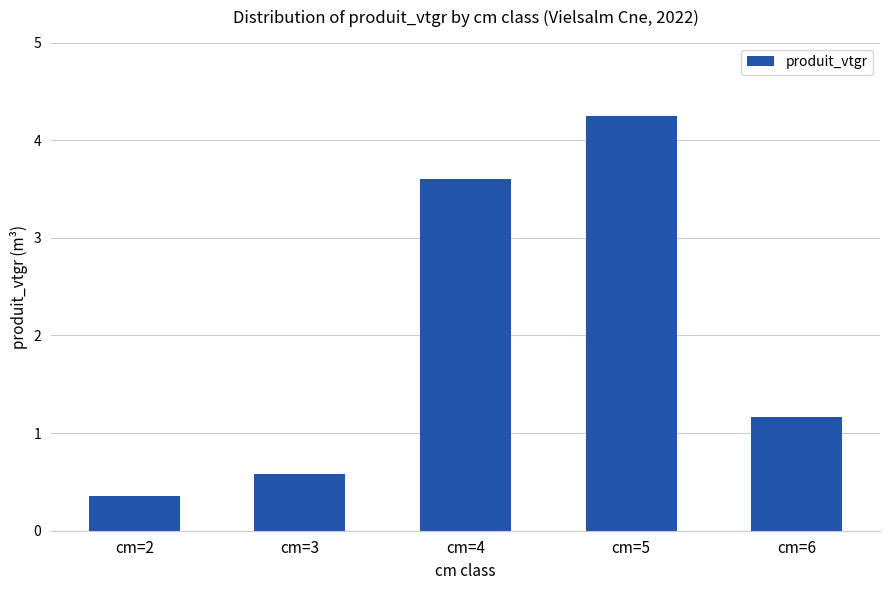

Between cm=2 and cm=6, which is larger?

cm=6